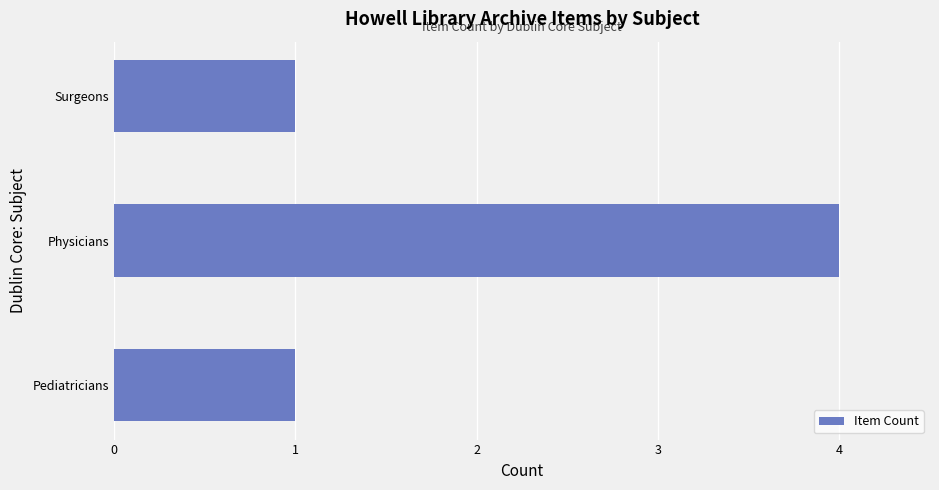

What is the difference between the maximum and second lowest values?

3